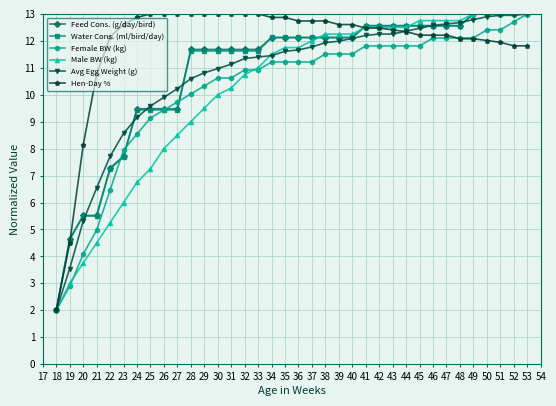

What is the spread (max minus min) of values at 44?

0.8